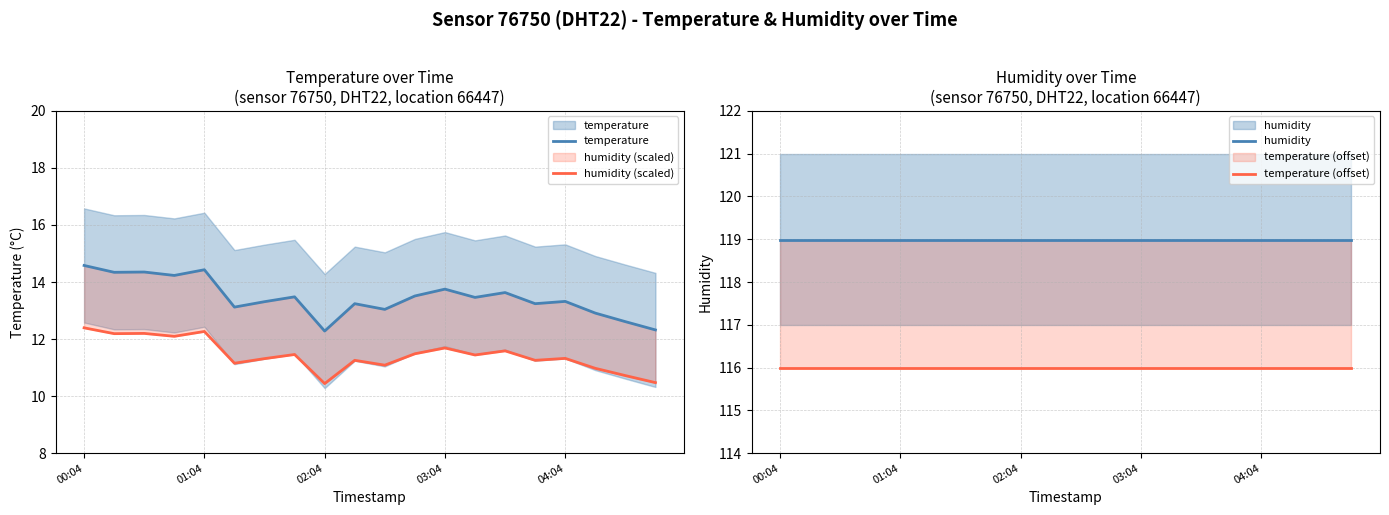

What value does the humidity (scaled) series have at 6?

11.3